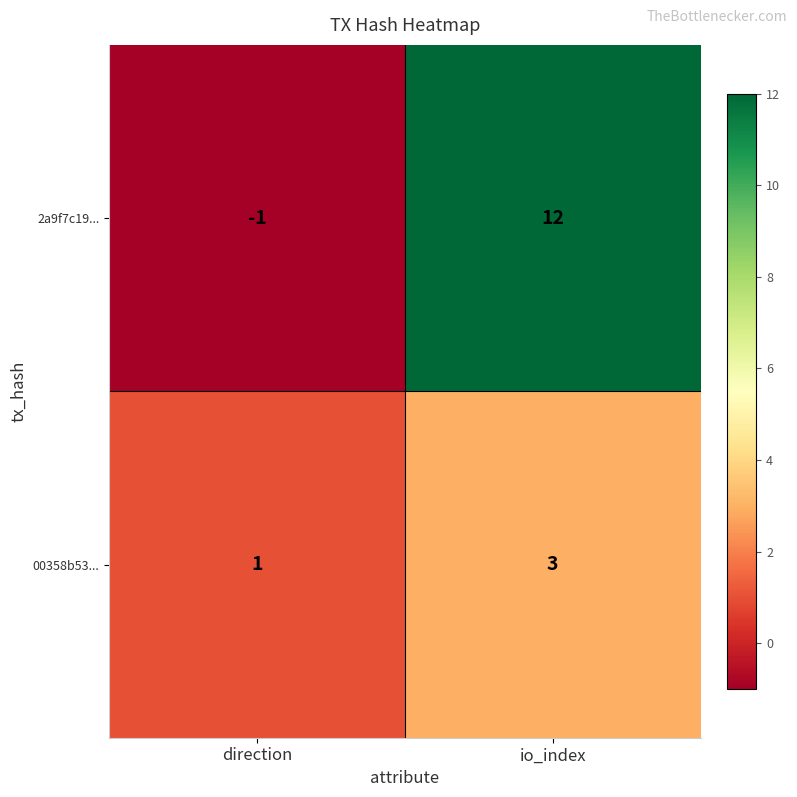

Reading left to right, what are all the values shown in this chart?

2a9f7c19...: -1	12
00358b53...: 1	3